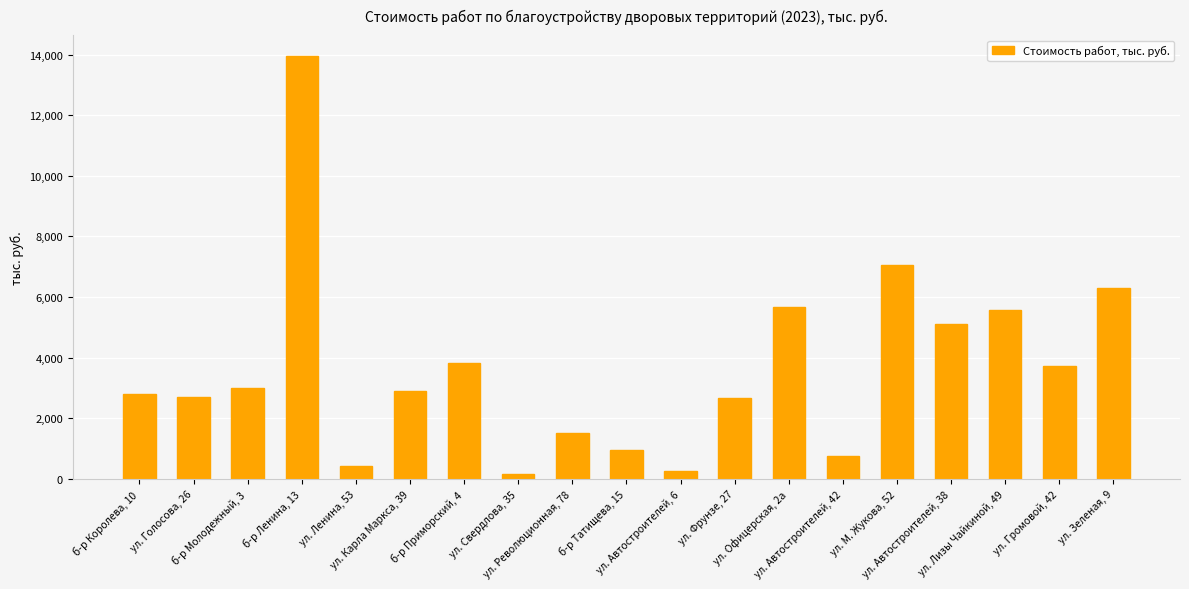

At which category does the chart reach its peak across all series?

б-р Ленина, 13